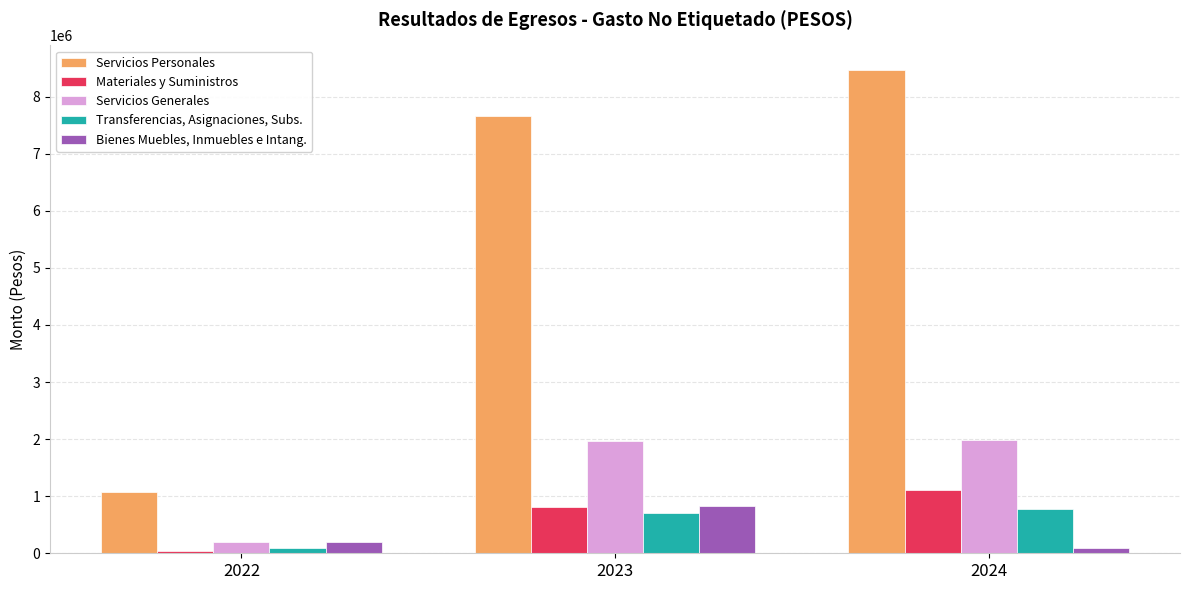

What is the sum of all Bienes Muebles, Inmuebles e Intang. values?

1107328.7